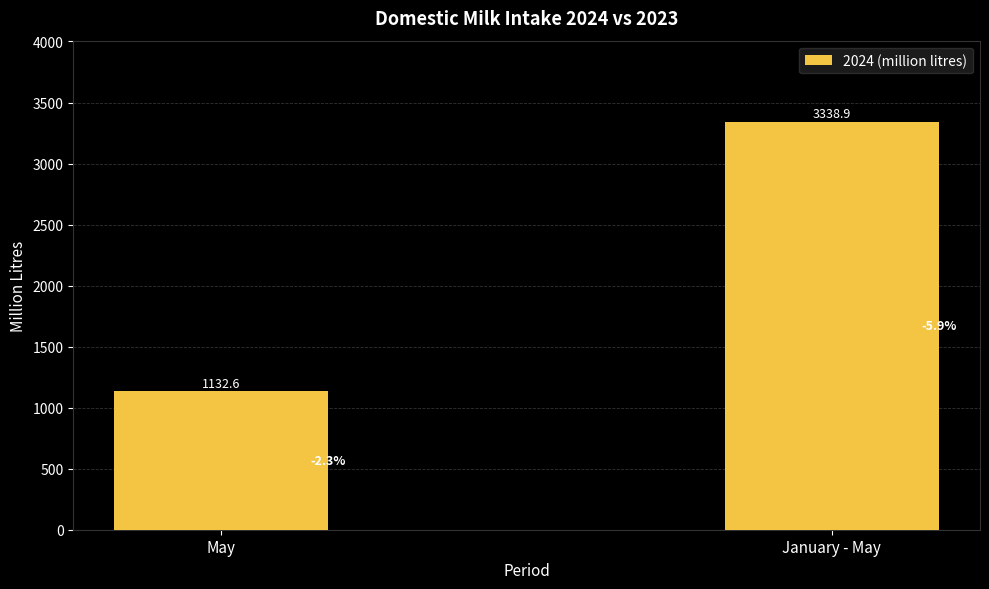

Reading left to right, extract all data points from this chart.

May=1132.6	January - May=3338.9